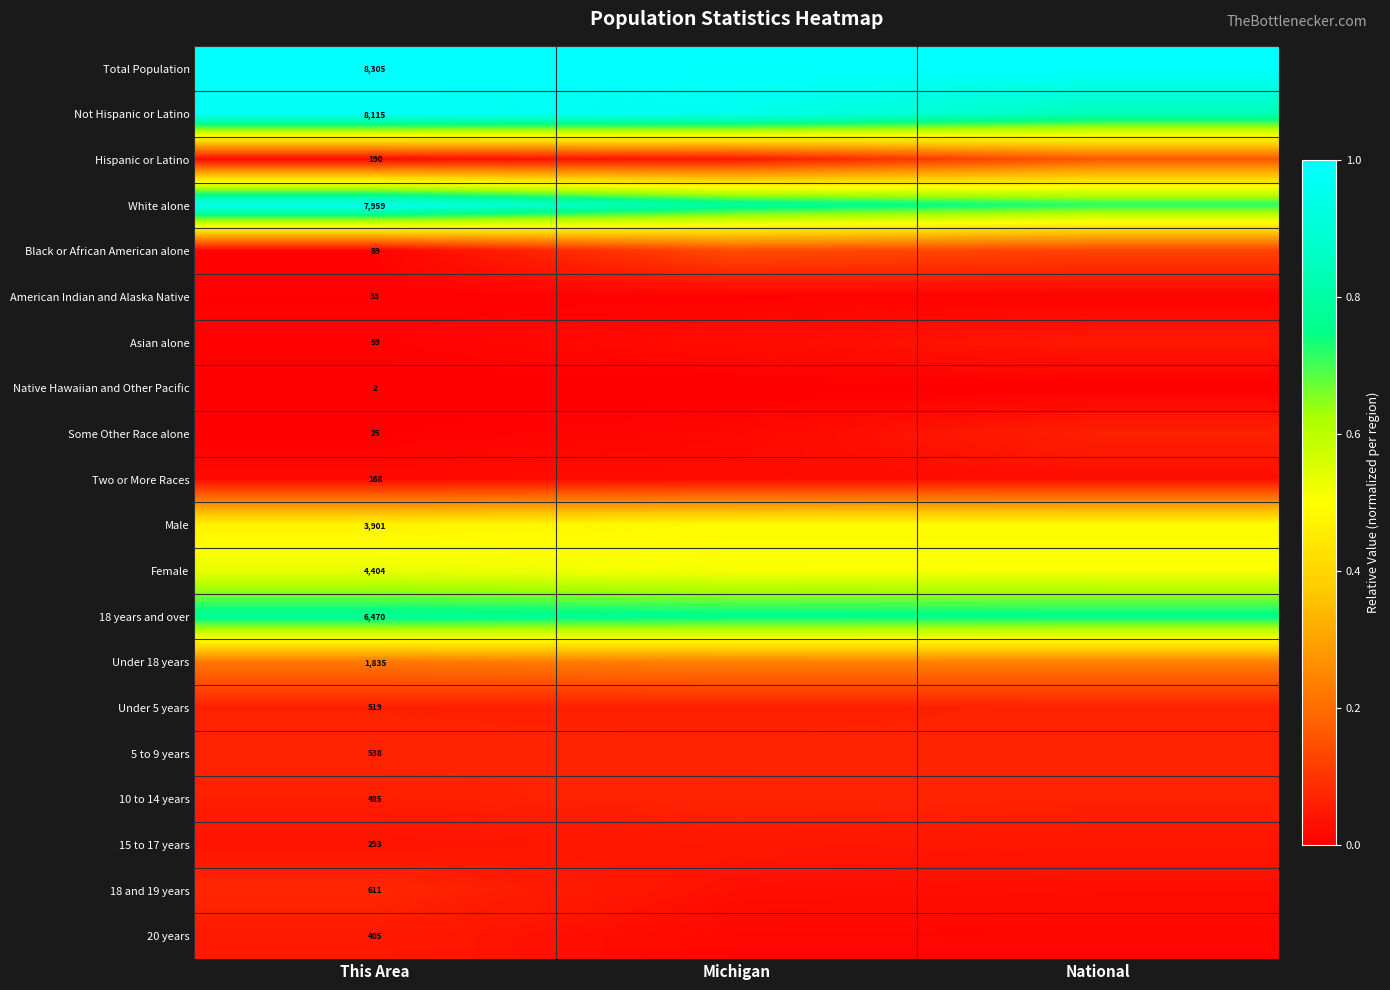

At how many categories does at least one series exceed 0?

3